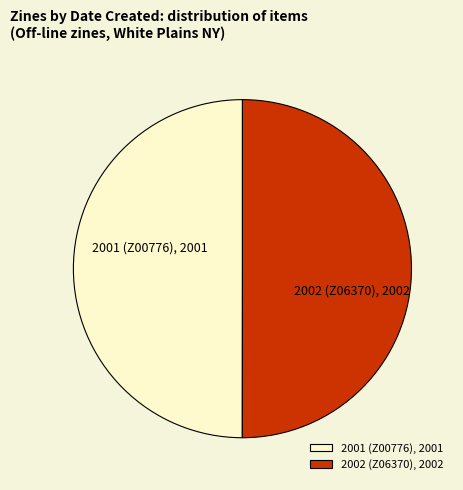

Is the sum of 2001 (Z00776) and 2002 (Z06370) greater than half?

Yes